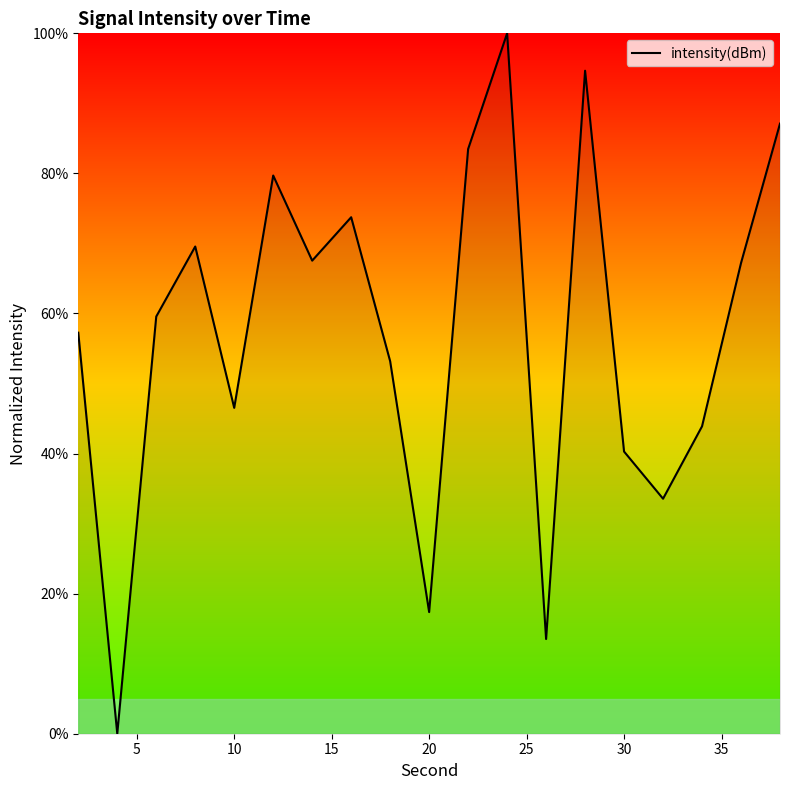

What is the greatest value displayed?

100.0